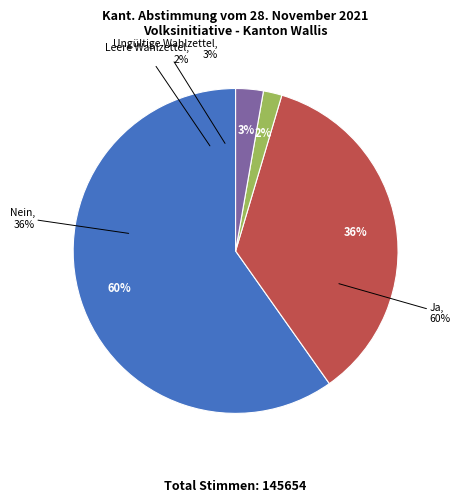

Is it true that Ja is 60% of the pie?

True